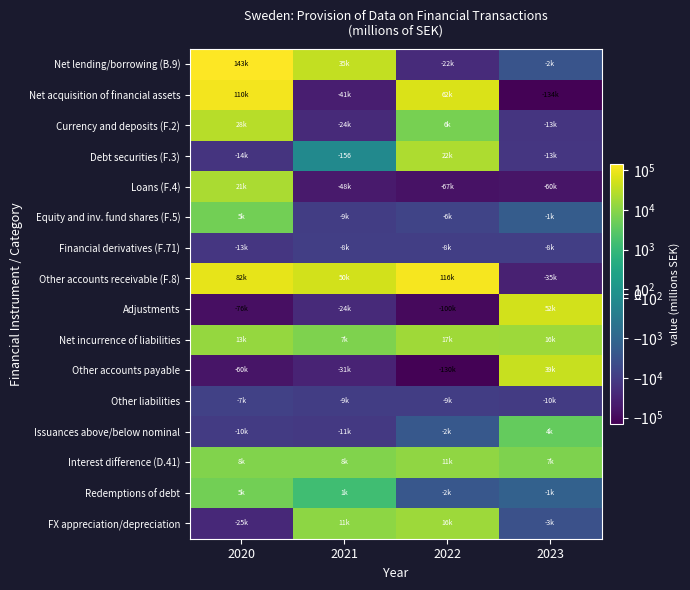

At how many categories does at least one series exceed -50218?

4